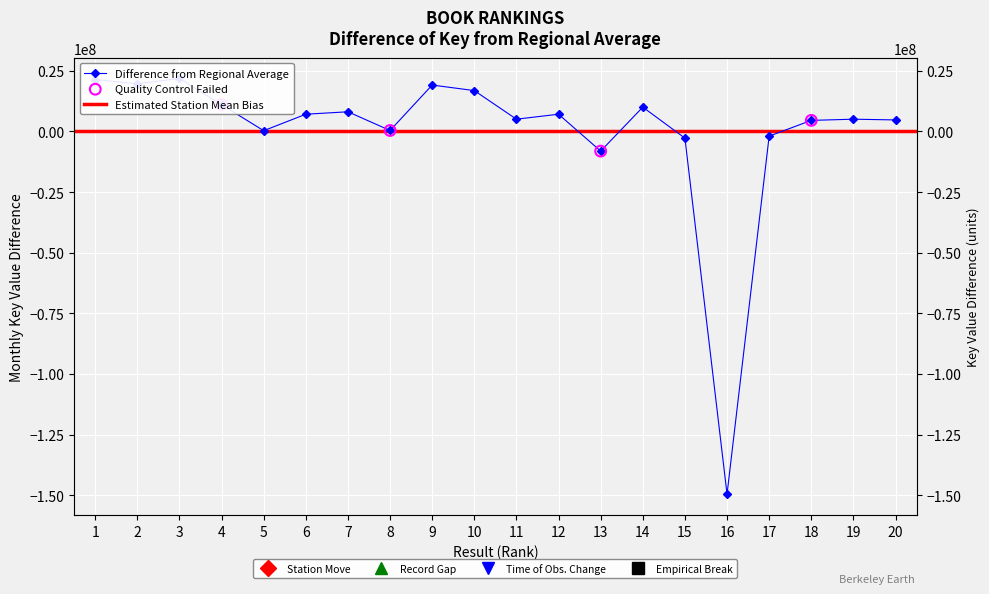

Approximately how many times larger is the value at 12 compared to 2?

0.4